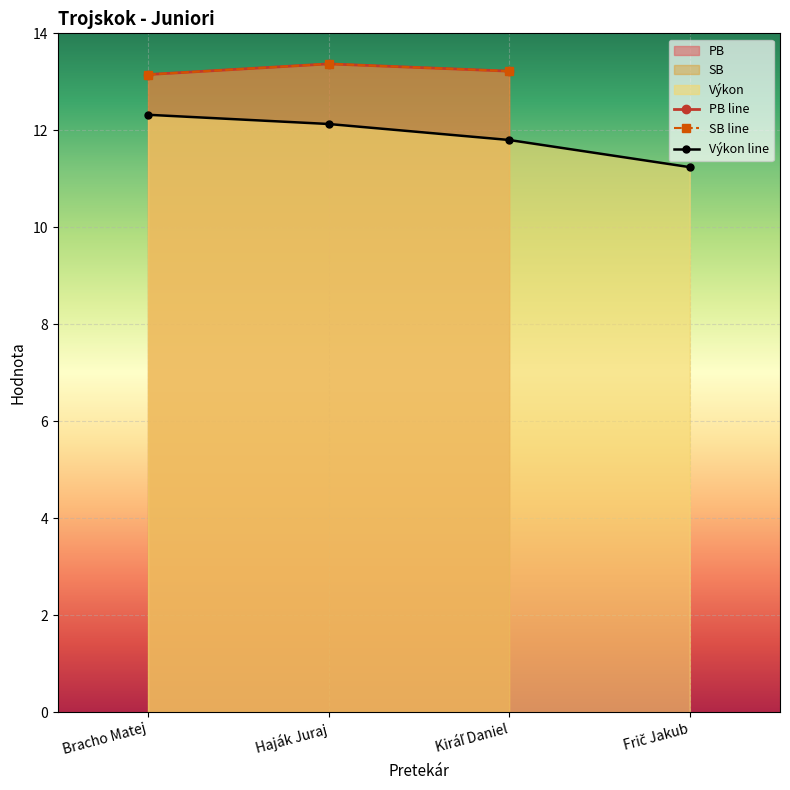

True or false: Výkon line has a value of 3.8 at Bracho Matej.

False